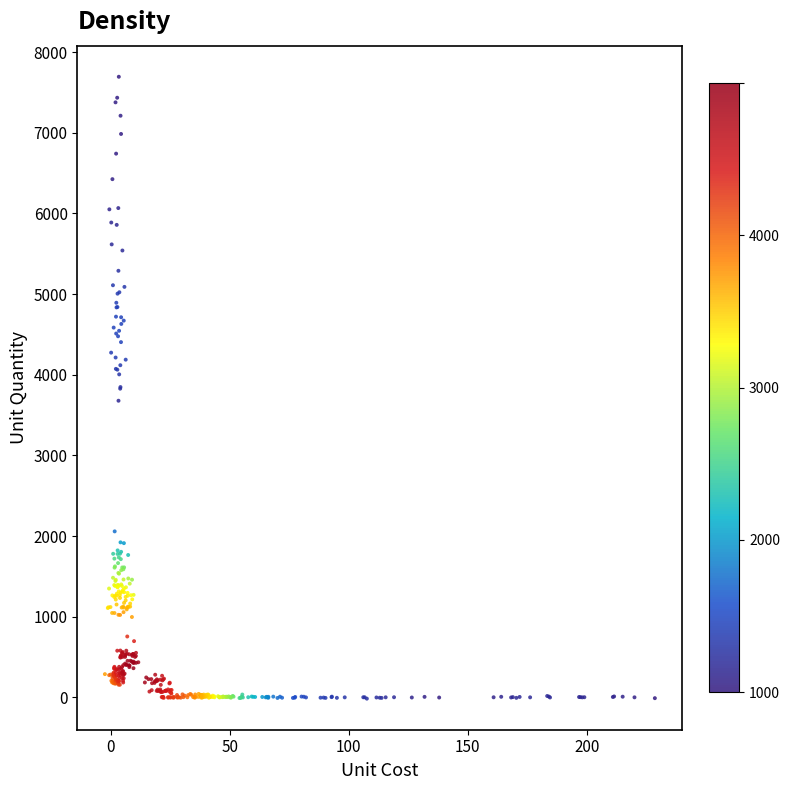

What is the range of X values (max minus min)?

231.2